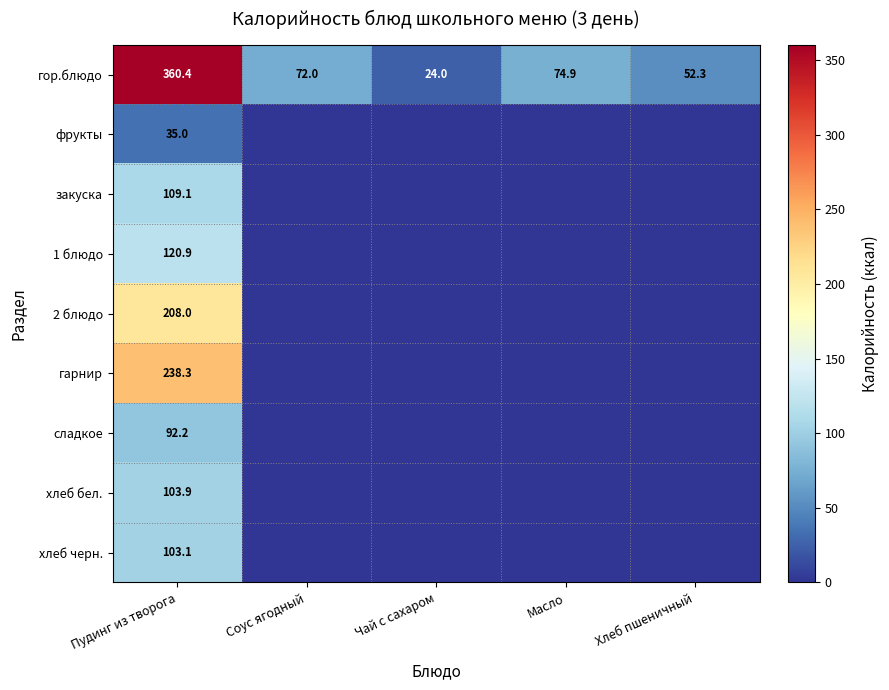

True or false: фрукты has a value of 35.0 at Пудинг из творога.

True